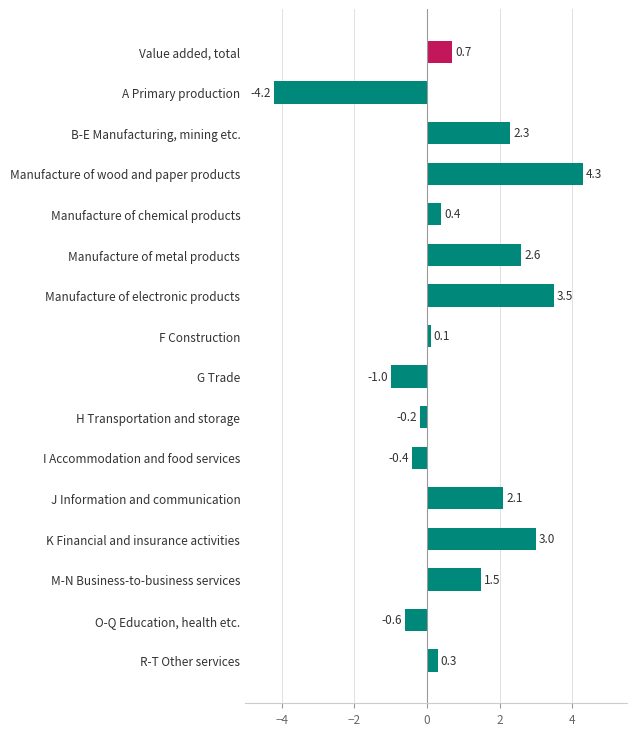

How many bars are there in total?

16